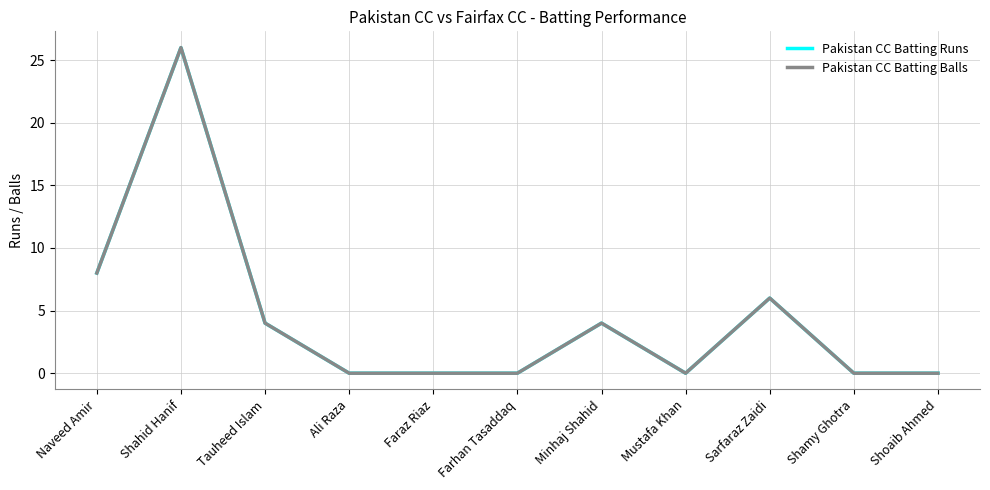

Where is Pakistan CC Batting Balls nearest to the value 13?

Naveed Amir